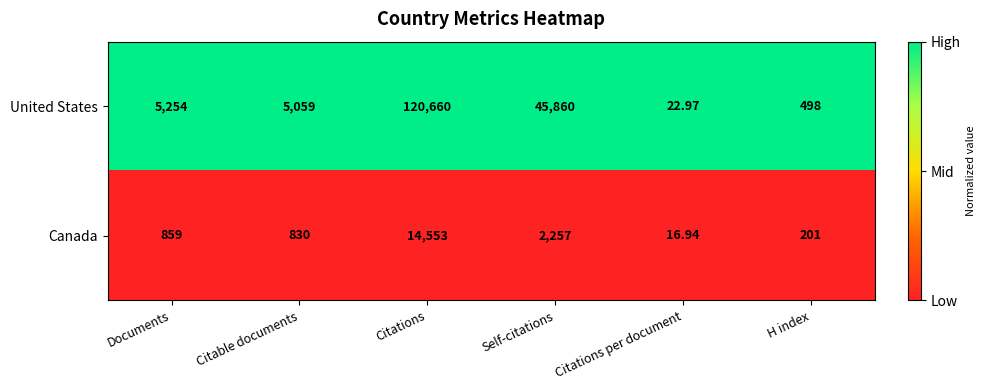

List the series in order of their peak value, lowest first.

Canada, United States